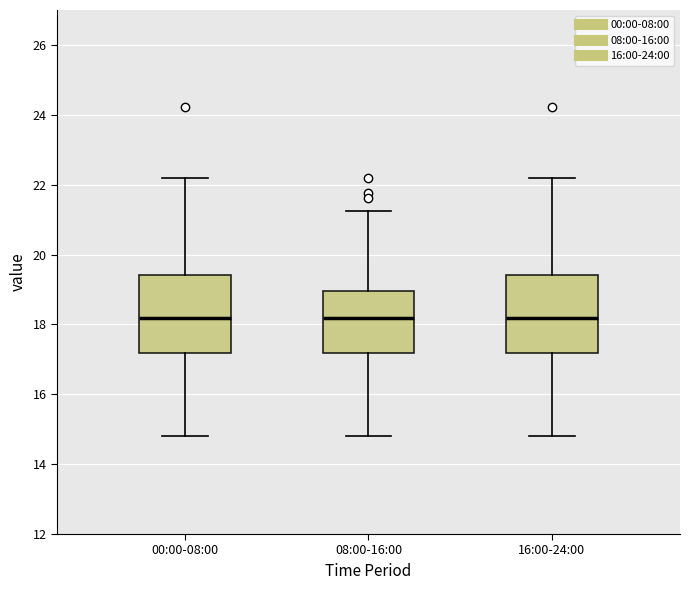

Reading left to right, read every box against the y-axis: the position of its median line, the range the box covers, and the ends of its whiskers. The values are not printed on the chart, so give them approximately, as read against the axis.

00:00-08:00: median 18.2, box 17.2 to 19.4, whiskers 14.8 to 22.2
08:00-16:00: median 18.2, box 17.2 to 19.0, whiskers 14.8 to 21.2
16:00-24:00: median 18.2, box 17.2 to 19.4, whiskers 14.8 to 22.2